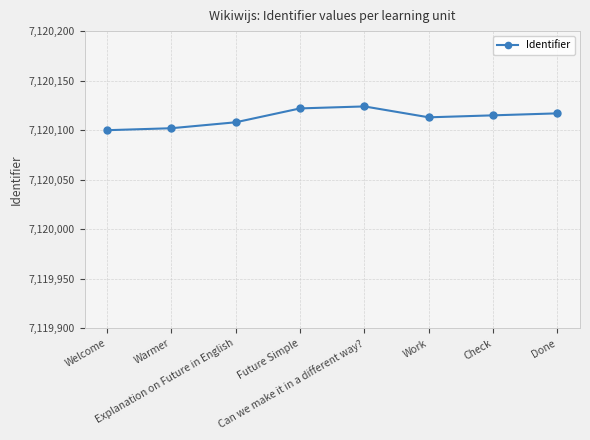

True or false: there are more than 0 points higher than both neighbors.

True